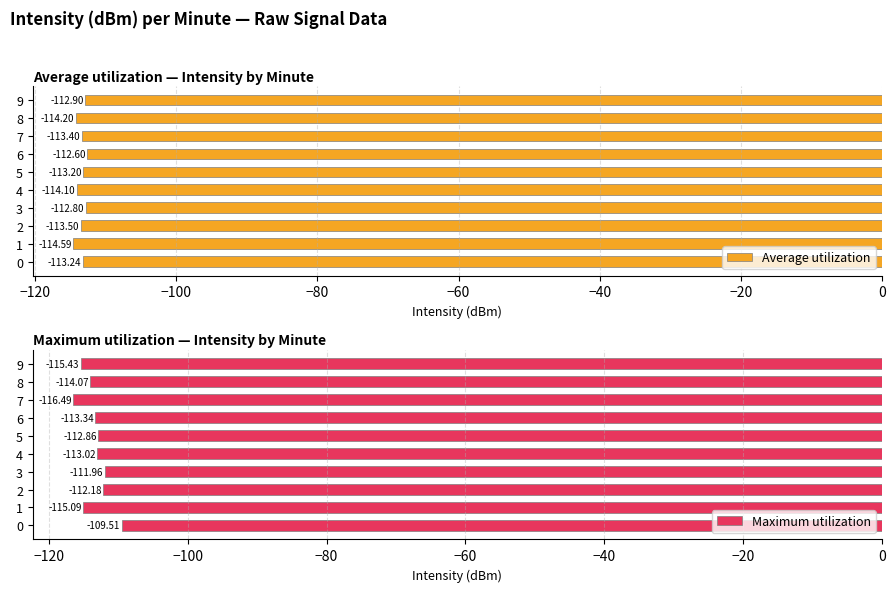

At which label is Maximum utilization closest to -113?

4